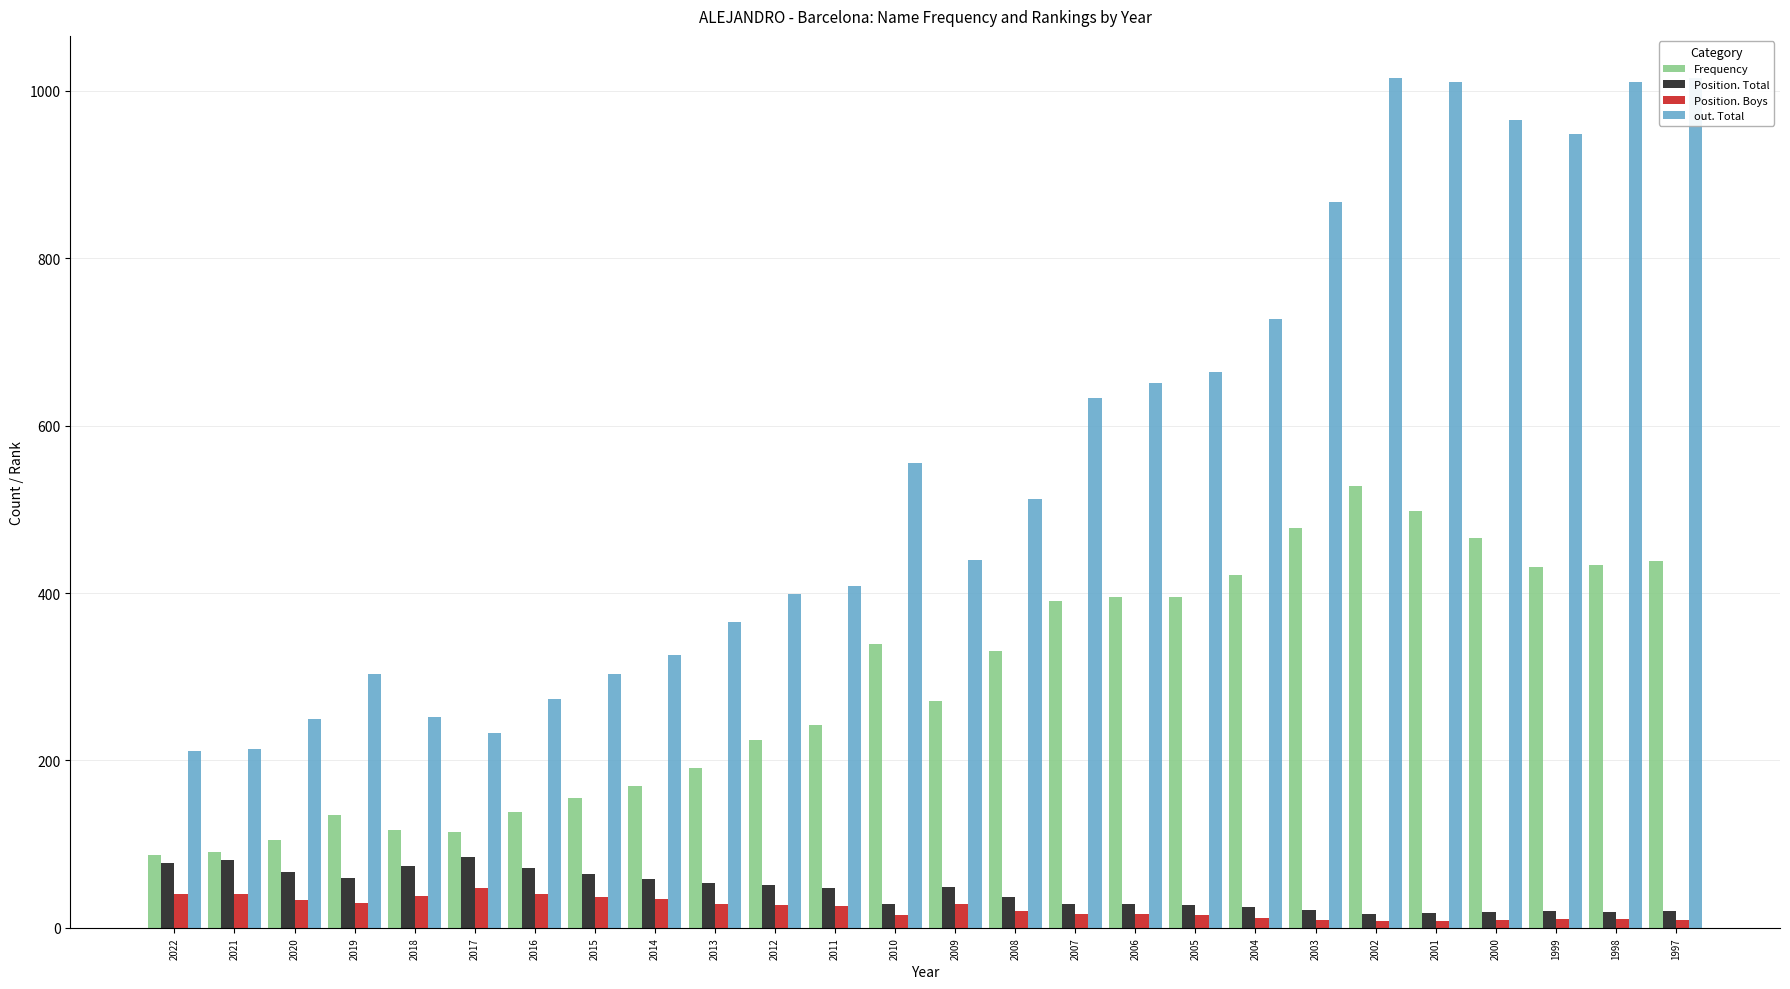

What is the highest value of the out. Total series?

1015